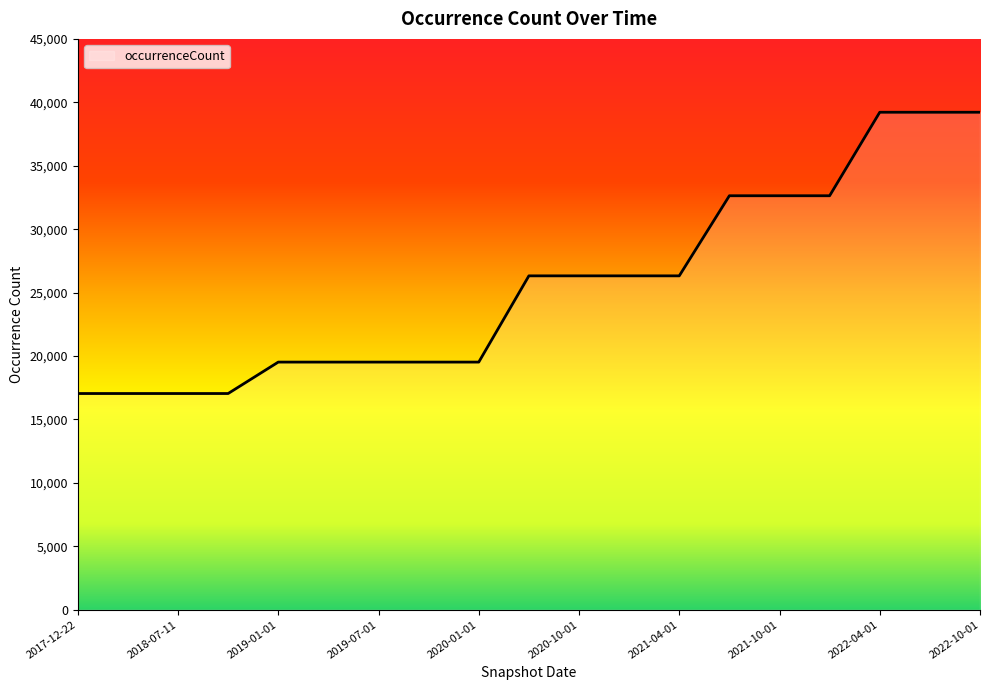

What is the smallest value displayed?

17042